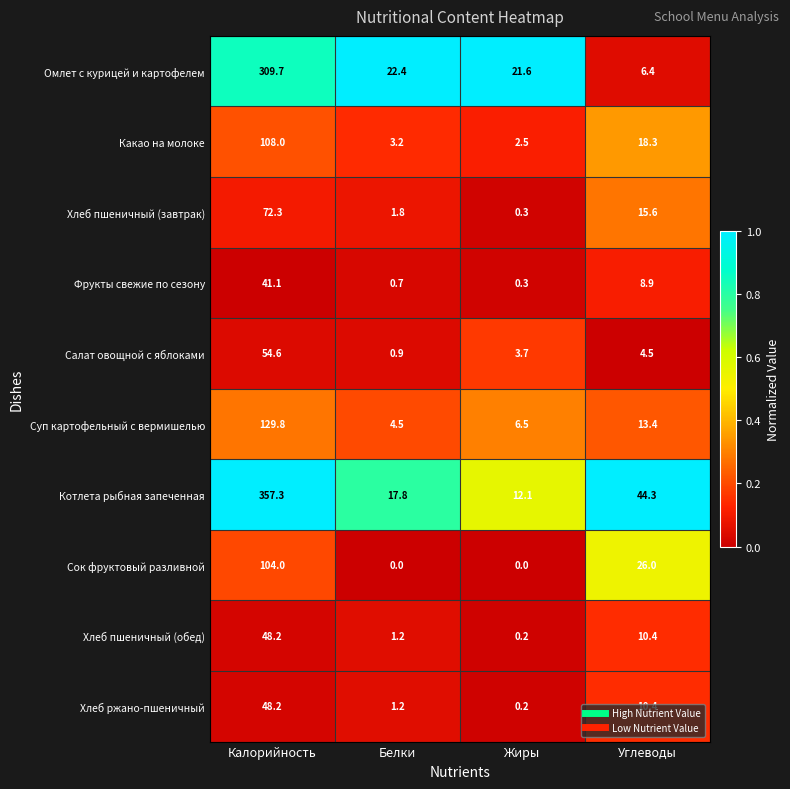

Rank the categories by Хлеб пшеничный (завтрак) value from lowest to highest.

Жиры, Белки, Углеводы, Калорийность